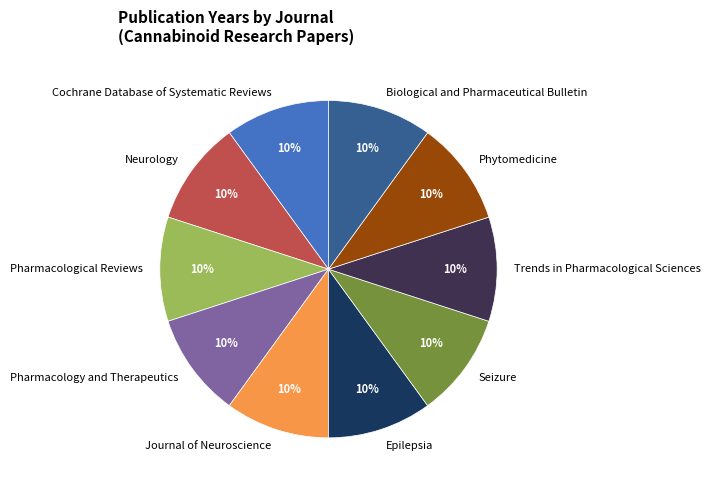

To the nearest percent, what portion does Phytomedicine represent?

10%